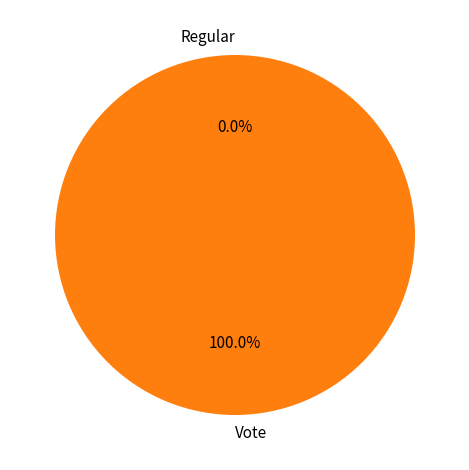

How many slices are in this pie chart?

2